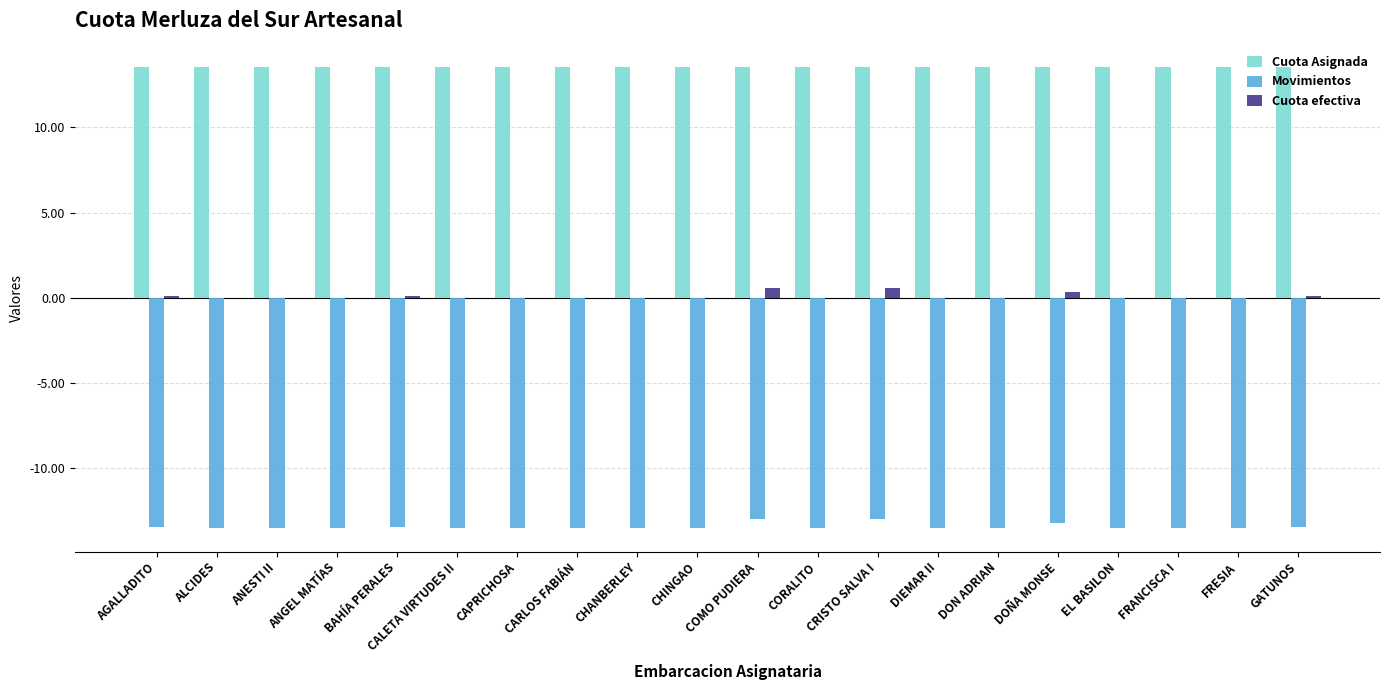

What is the maximum value for Cuota Asignada?

13.6